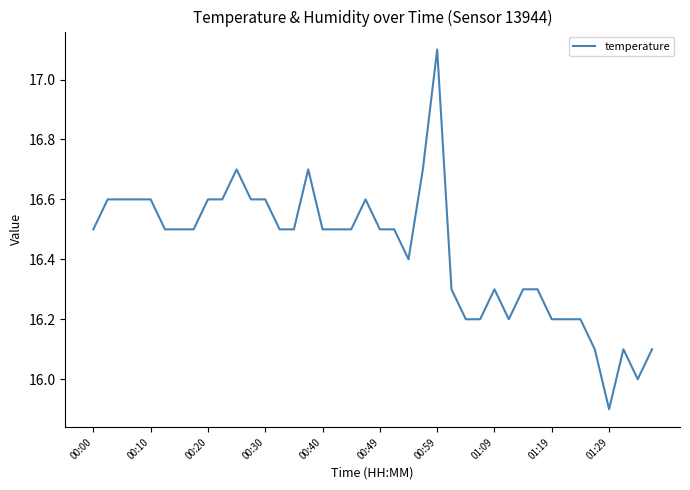

What is the maximum value shown in the chart?

17.1